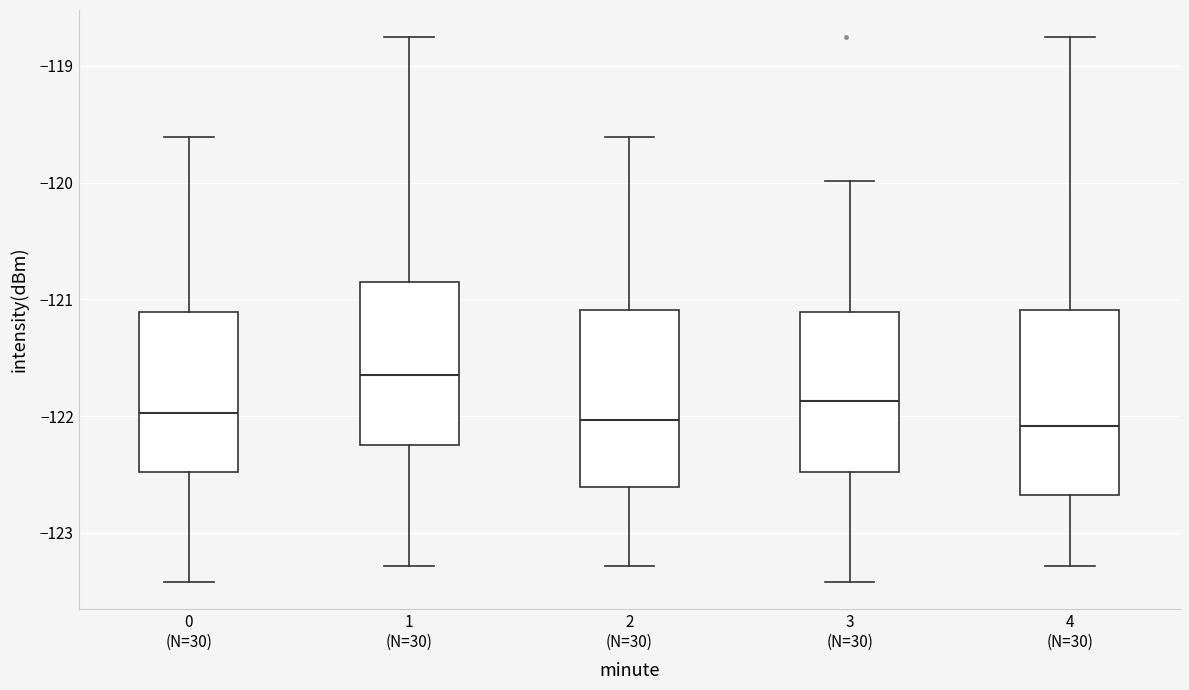

Reading left to right, transcribe this box plot: for each box, give where its median line is, the range the box spans, and where its two whiskers end, as read against the y-axis. The values are not printed on the chart, so give them approximately, as read against the axis.

0 (N=30): median -122.0, box -122.5 to -121.1, whiskers -123.4 to -119.6
1 (N=30): median -121.6, box -122.2 to -120.8, whiskers -123.3 to -118.8
2 (N=30): median -122.0, box -122.6 to -121.1, whiskers -123.3 to -119.6
3 (N=30): median -121.9, box -122.5 to -121.1, whiskers -123.4 to -120.0
4 (N=30): median -122.1, box -122.7 to -121.1, whiskers -123.3 to -118.8